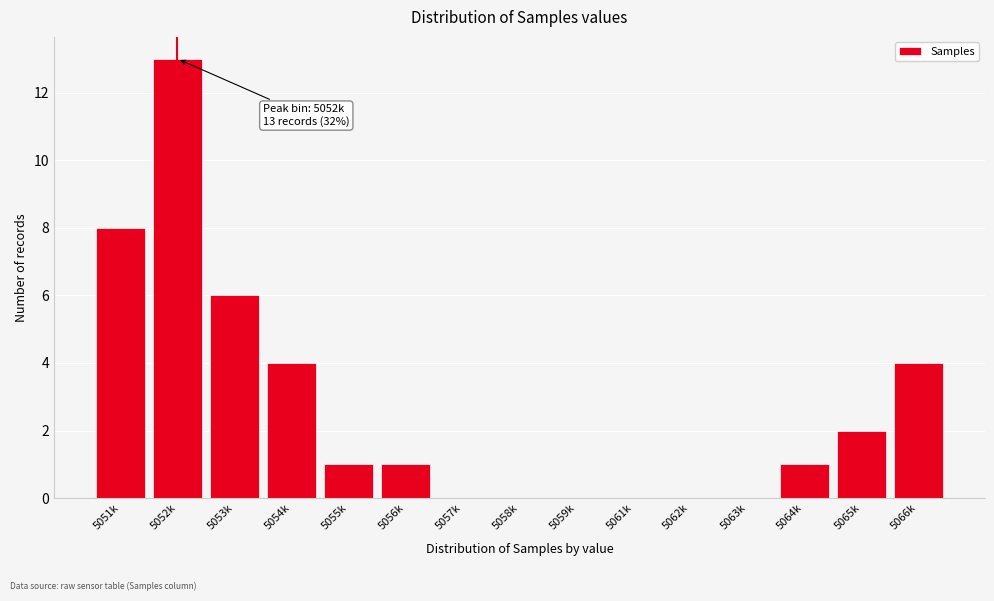

Reading left to right, extract all data points from this chart.

5051k=8	5052k=13	5053k=6	5054k=4	5055k=1	5056k=1	5057k=0	5058k=0	5059k=0	5061k=0	5062k=0	5063k=0	5064k=1	5065k=2	5066k=4